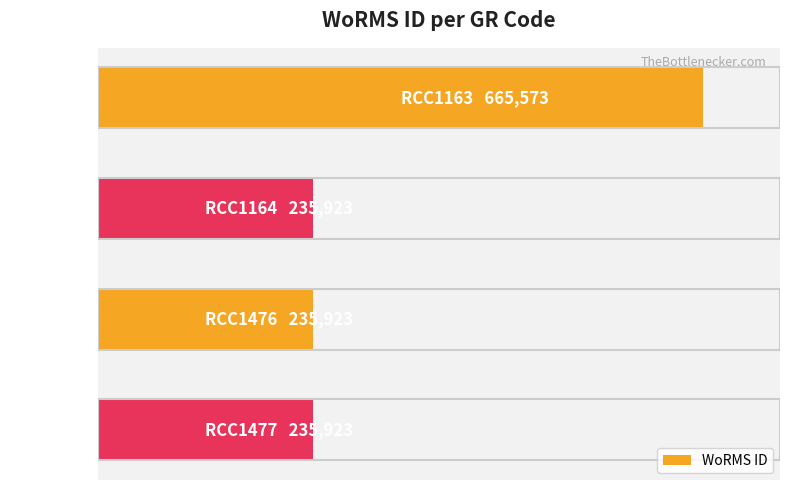

List the labels in order of value, smallest first.

1, 2, 3, 0